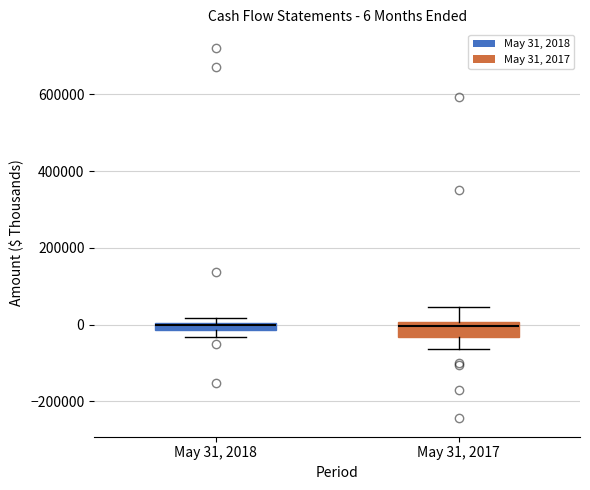

Which box is the tallest, from its lower edge to its upper edge?

May 31, 2017